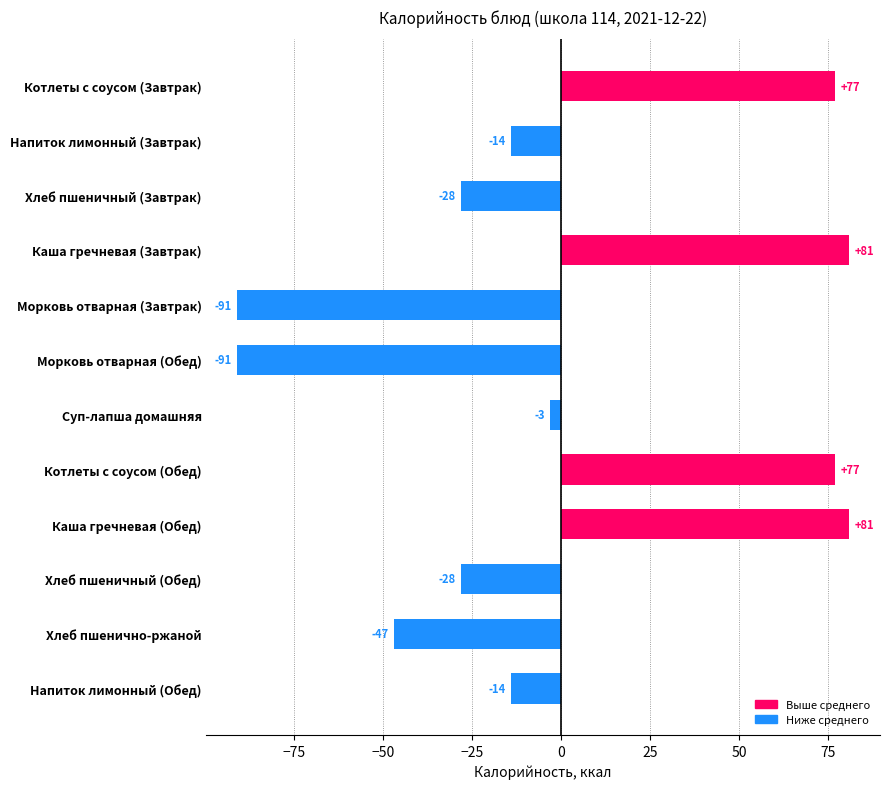

How many values are below -14?

5